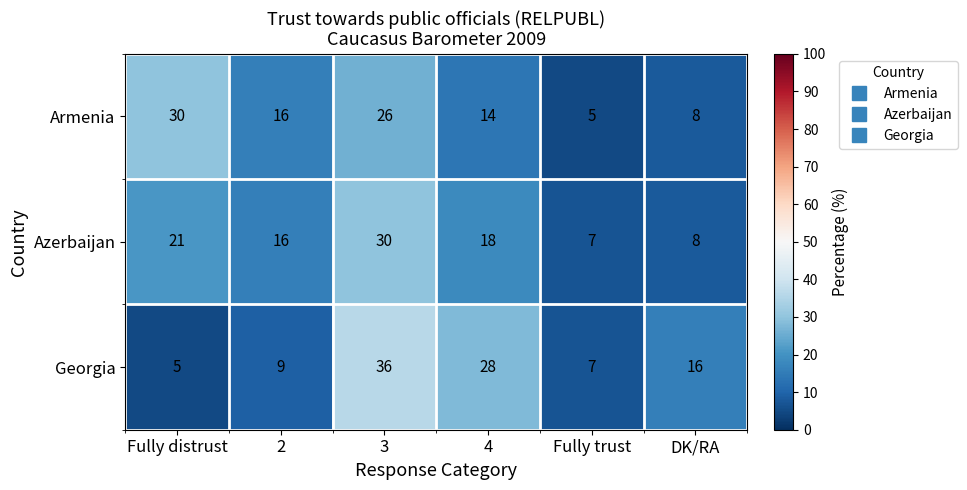

What is the difference between the second highest and second lowest values in the Armenia series?

18